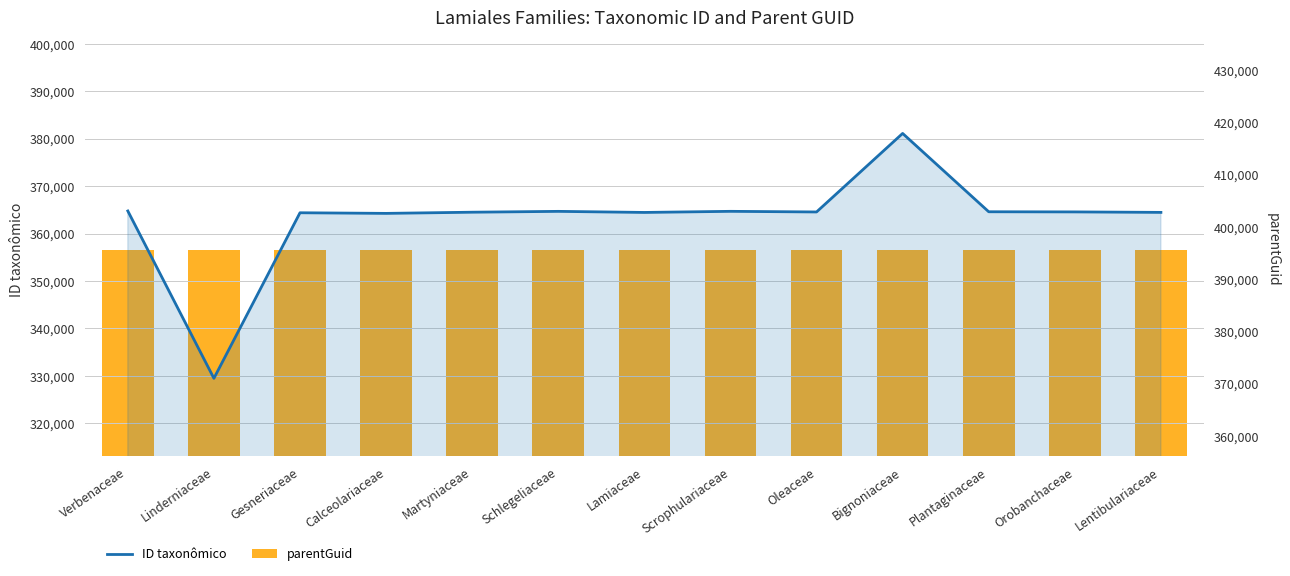

What is the maximum value shown in the chart?

395633